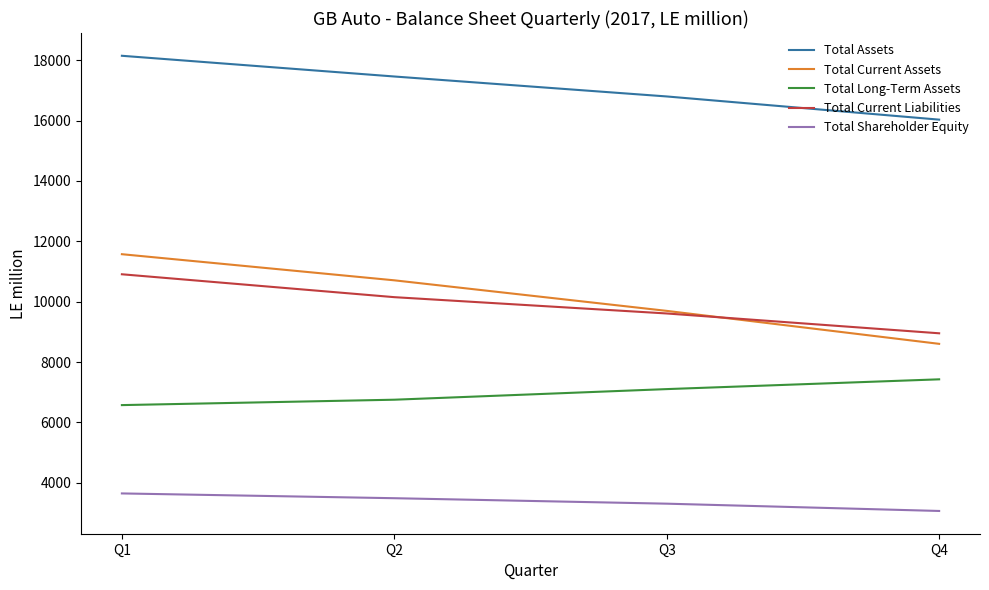

Reading left to right, transcribe all the data shown in this chart.

Total Assets: 18146.1	17459.7	16798.6	16030.4
Total Current Assets: 11572.6	10707.4	9695.1	8603.0
Total Long-Term Assets: 6573.5	6752.2	7103.5	7427.4
Total Current Liabilities: 10907.6	10149.3	9609.1	8952.4
Total Shareholder Equity: 3647.3	3489.0	3307.9	3066.5